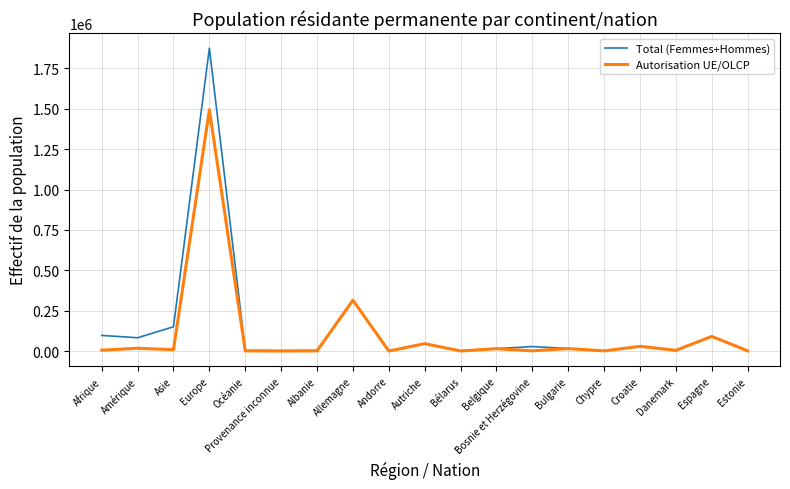

What position from the left is Croatie?

16